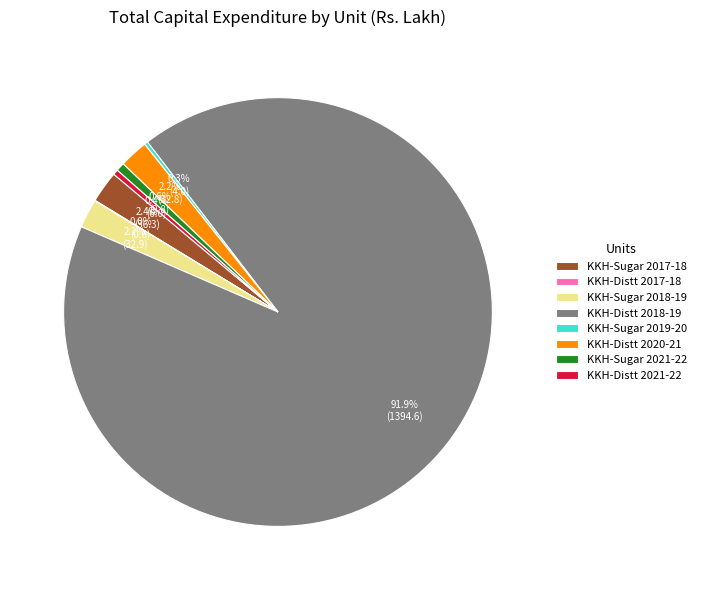

Is there a majority slice in this chart?

Yes